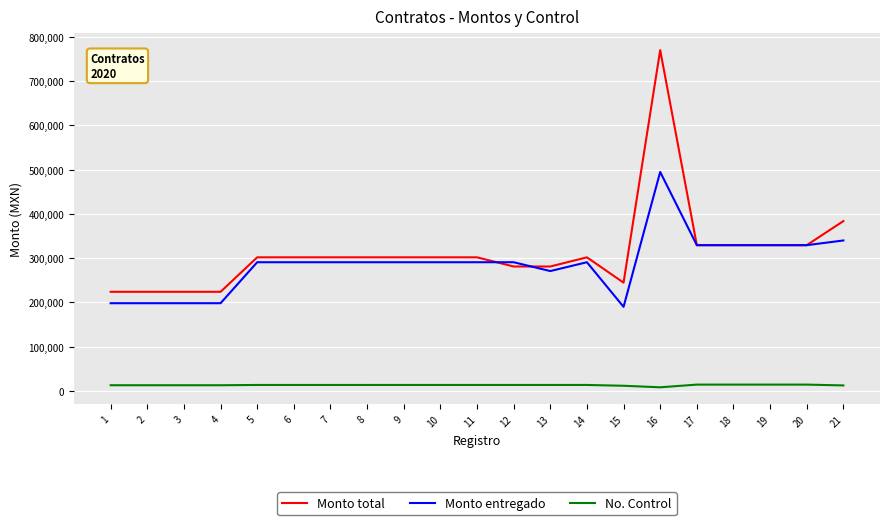

What are all the series names shown in the legend?

Monto total, Monto entregado, No. Control